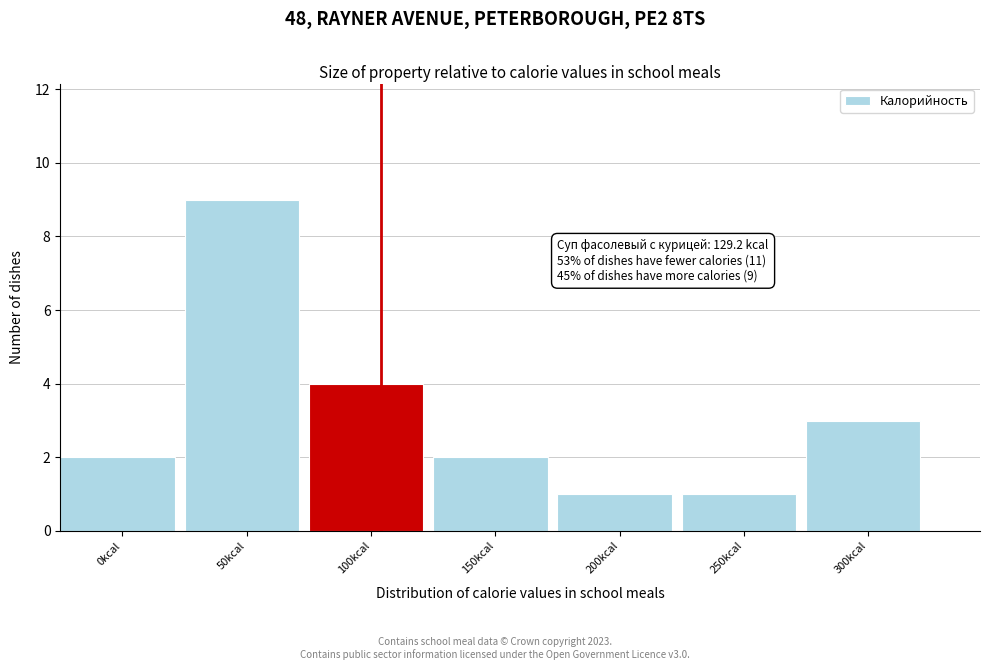

Reading right to left, what are all the values shown in this chart?

3	1	1	2	4	9	2